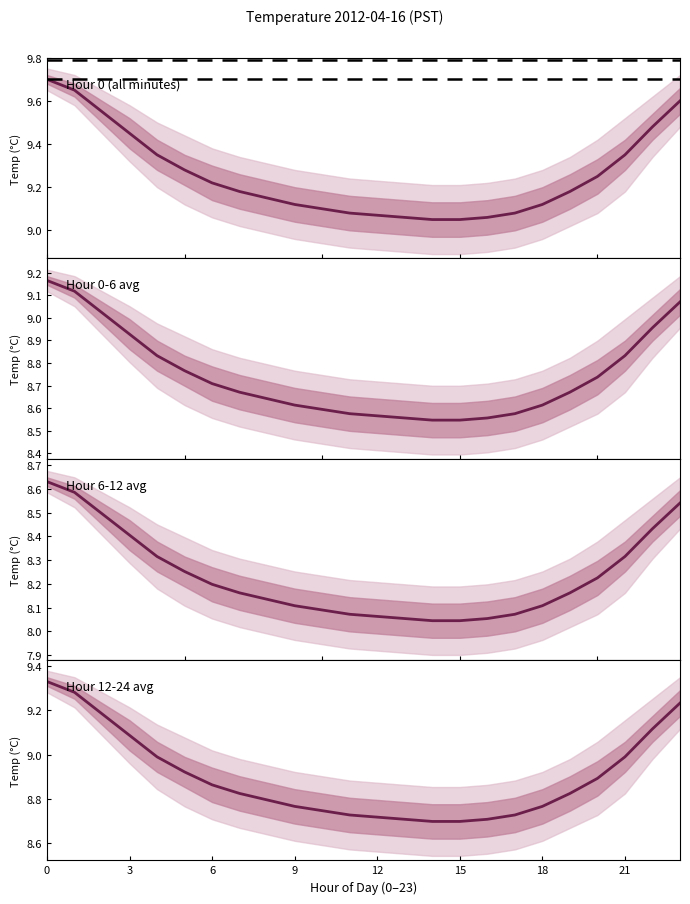

What is the label of the 10th point from the left?

9